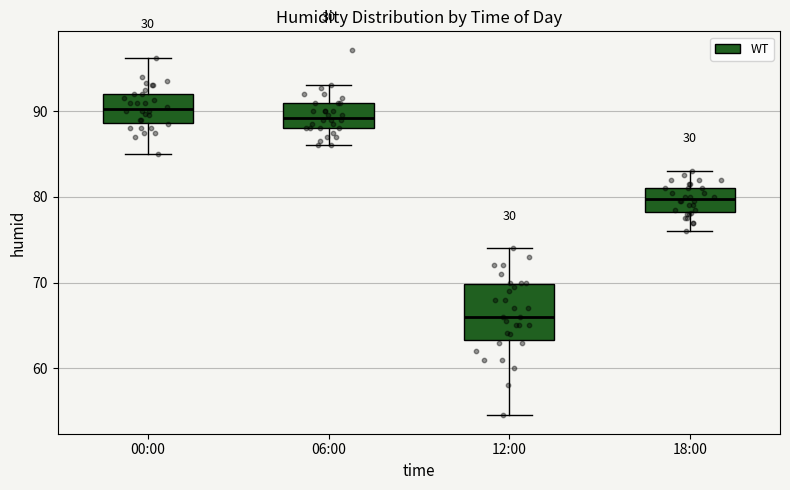

Which box's median line is the highest?

00:00